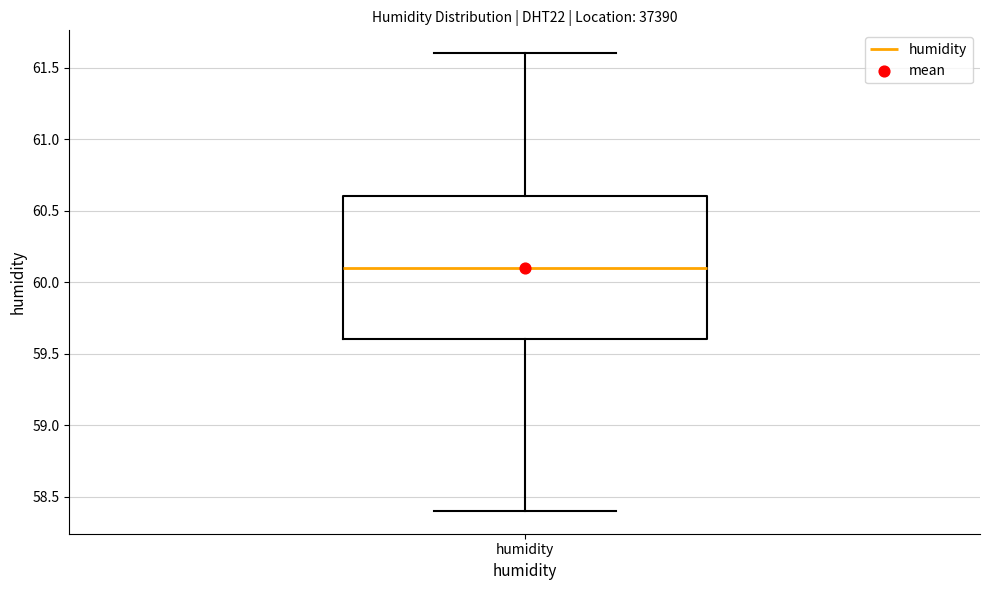

Transcribe this box plot: give where the median line is, the range the box spans, and where the two whiskers end, as read against the y-axis. The values are not printed on the chart, so give them approximately, as read against the axis.

median 60.1, box 59.6 to 60.6, whiskers 58.4 to 61.6